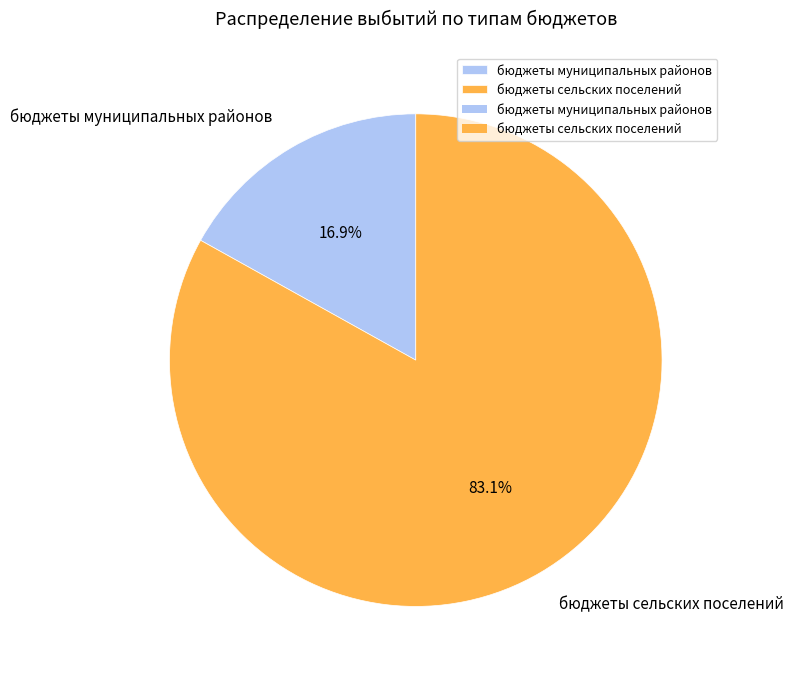

Rank the categories by value from highest to lowest.

бюджеты сельских поселений, бюджеты муниципальных районов